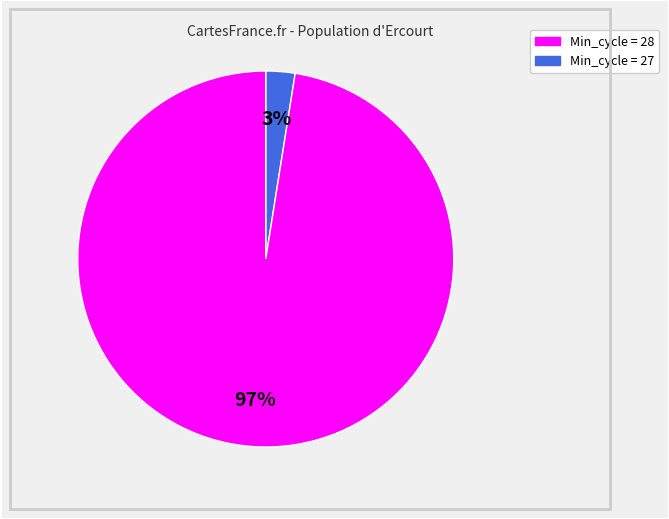

To the nearest percent, what is the average slice percentage?

50%